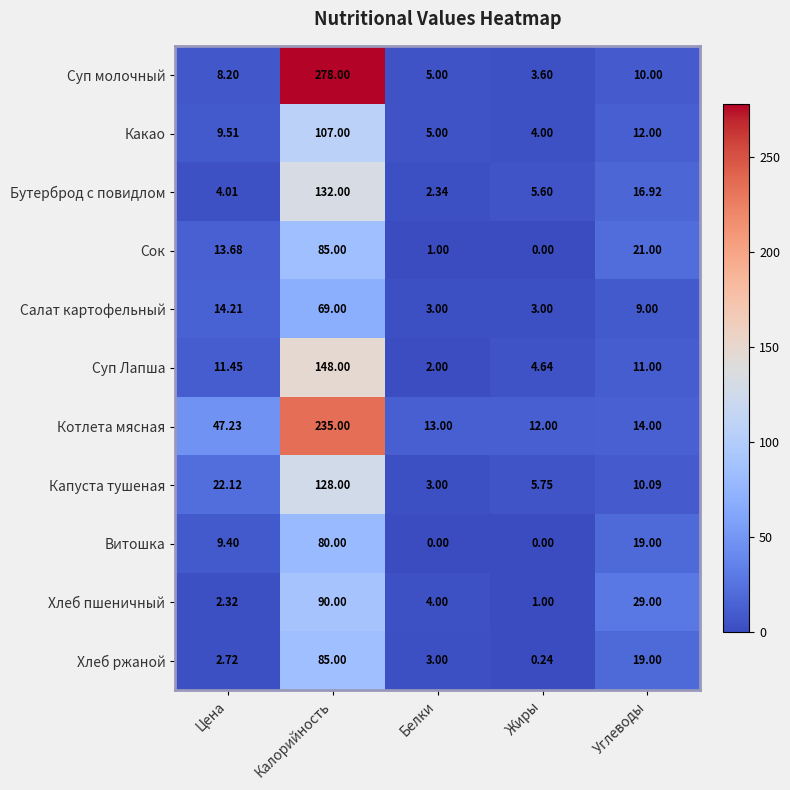

Rank the categories by Суп Лапша value from lowest to highest.

Белки, Жиры, Углеводы, Цена, Калорийность